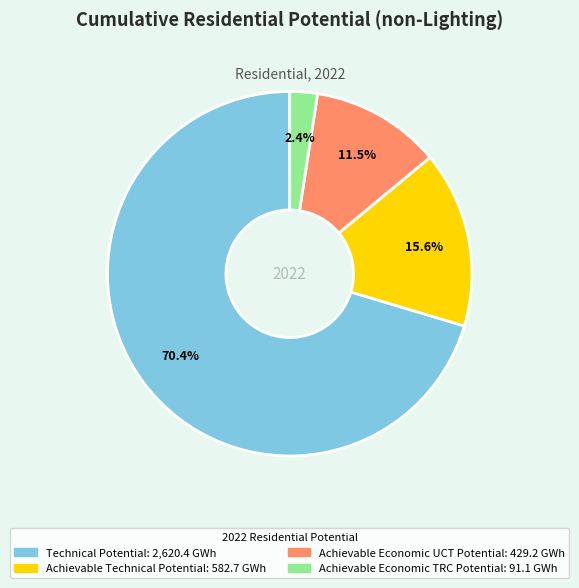

How many segments does this pie chart have?

4